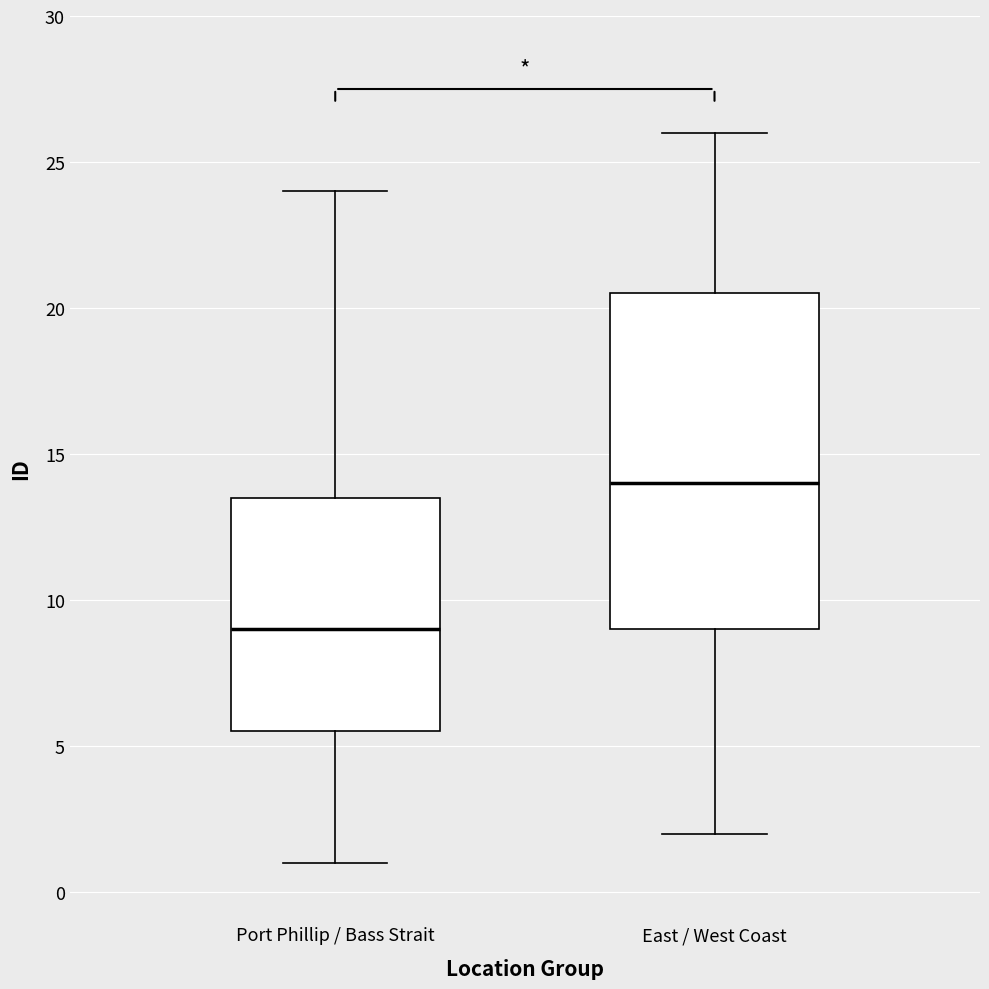

Which box's median line is the lowest?

Port Phillip / Bass Strait